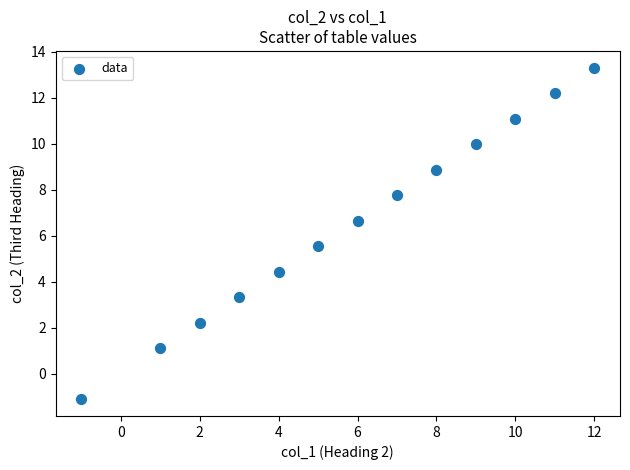

What is the range of Y values (max minus min)?

14.4